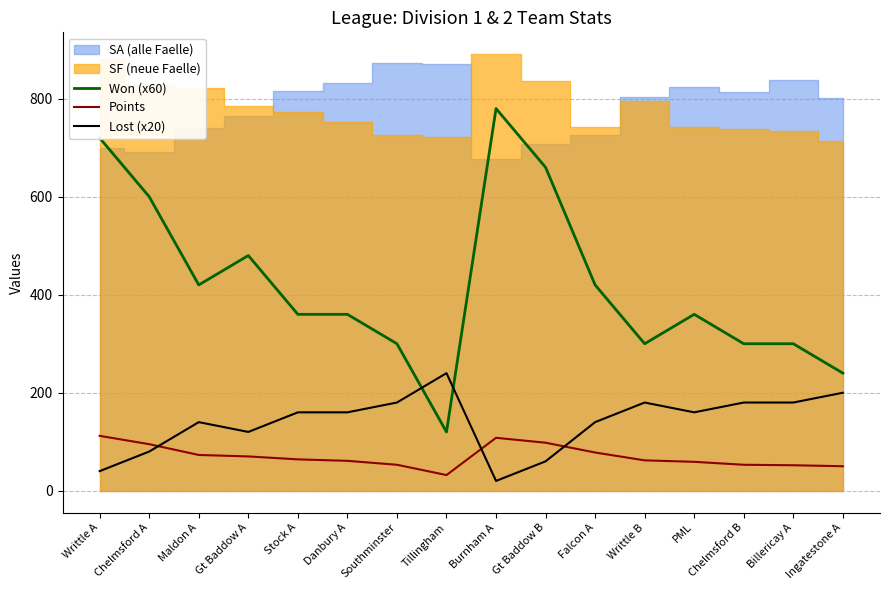

Which series ends up on top after the final intersection of Lost (x20) and Points?

Lost (x20)